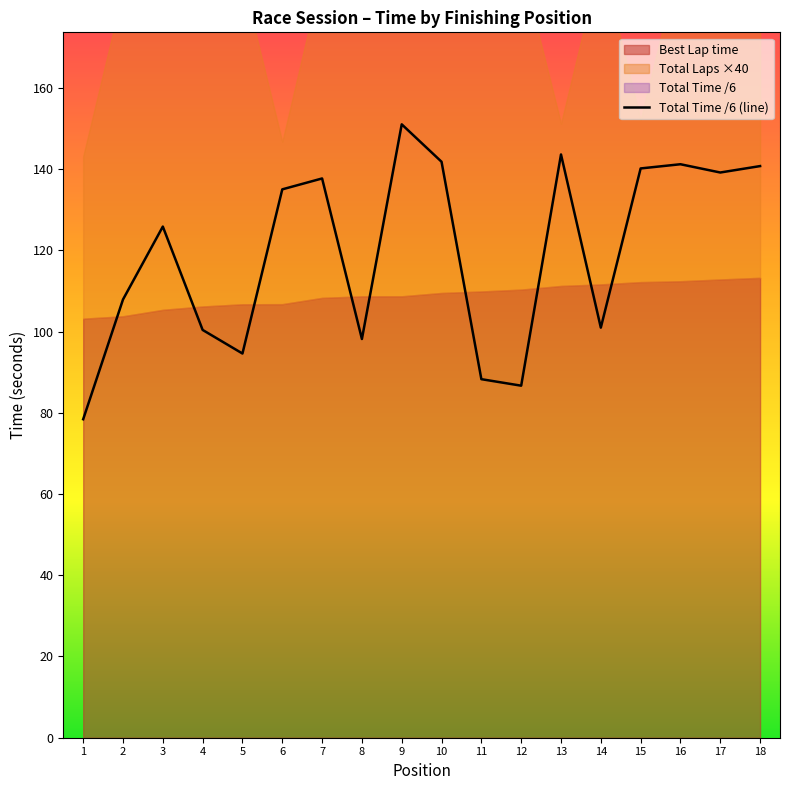

What is the value of the 10th point from the left?

141.8